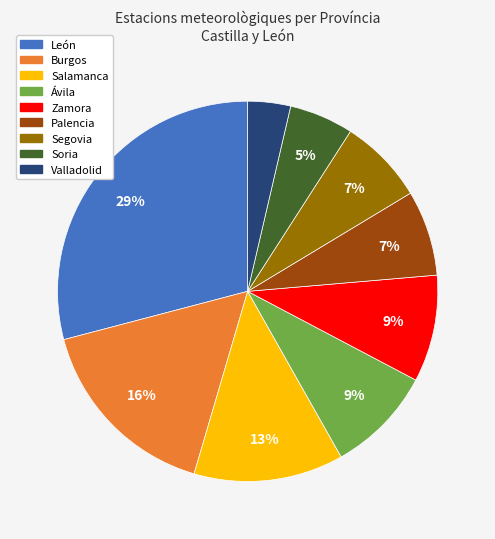

True or false: León accounts for 41% of the total.

False